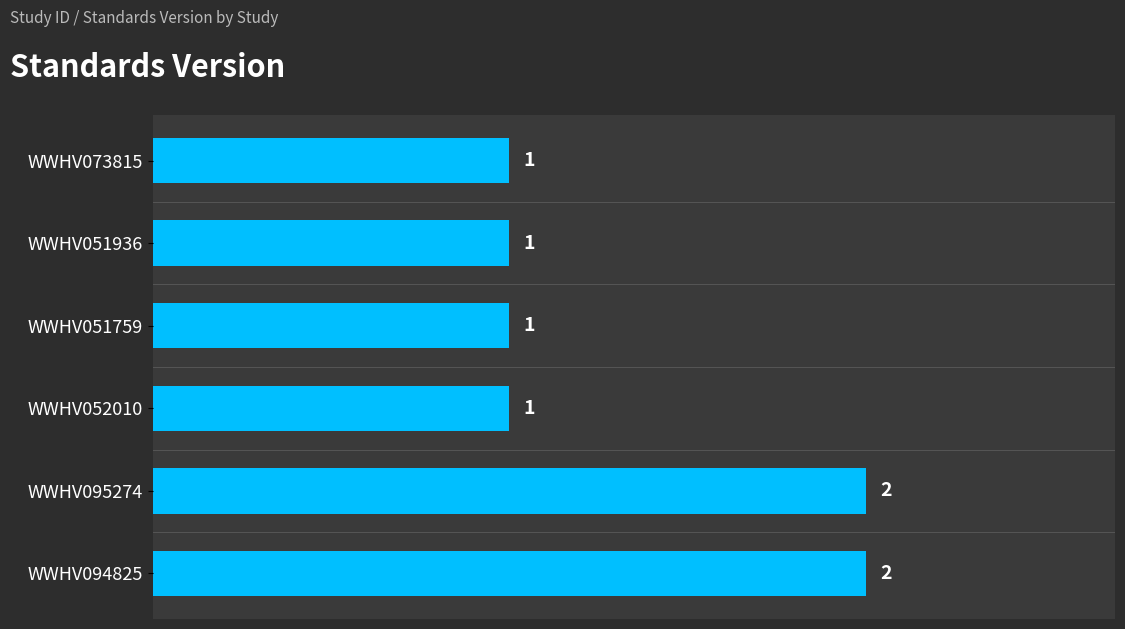

What is the value of the 5th bar from the top?

2